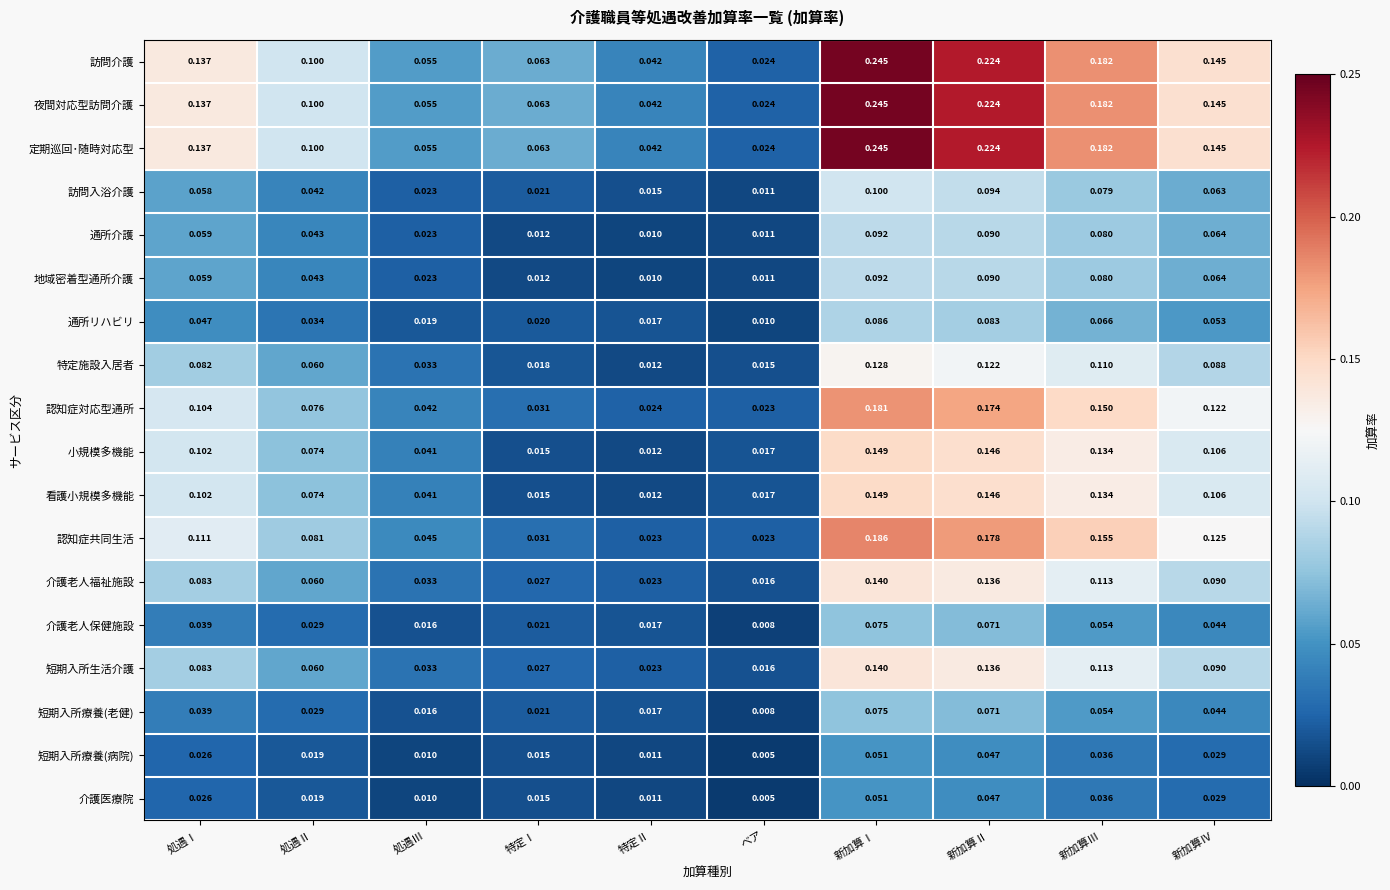

Rank the categories by 訪問介護 value from highest to lowest.

新加算Ⅰ, 新加算Ⅱ, 新加算Ⅲ, 新加算Ⅳ, 処遇Ⅰ, 処遇Ⅱ, 特定Ⅰ, 処遇Ⅲ, 特定Ⅱ, ベア